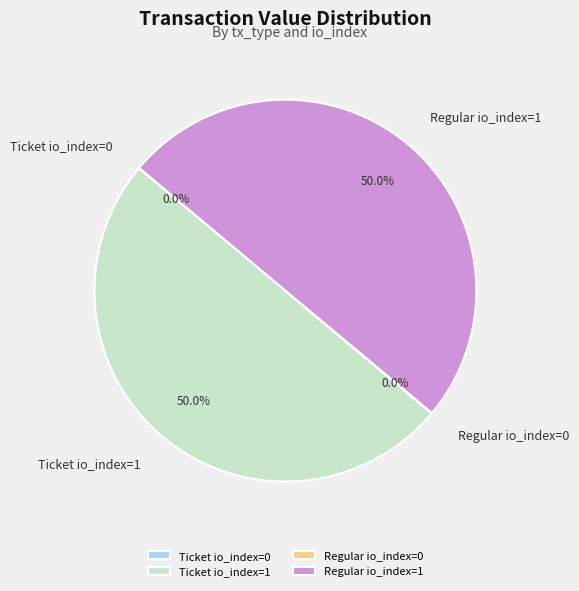

To the nearest percent, what is the combined percentage of Ticket io_index=1 and Regular io_index=0?

50%